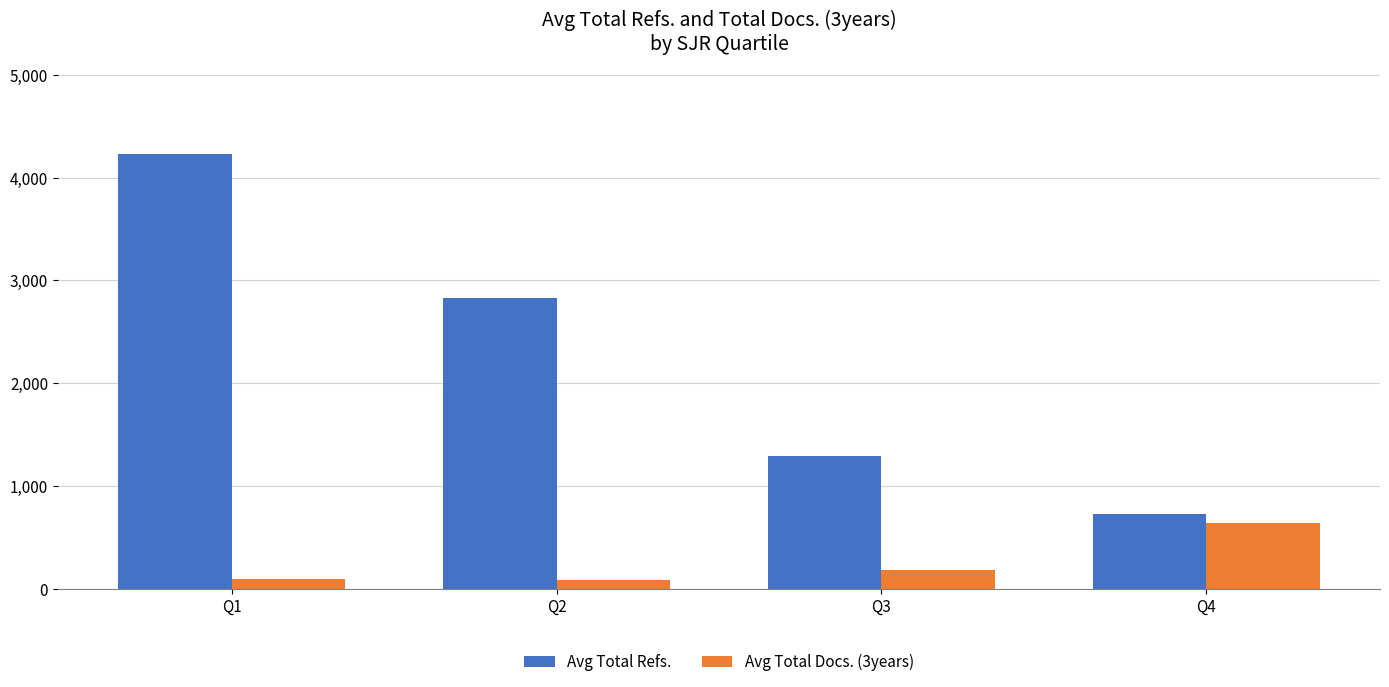

Rank the series by their maximum value, from lowest to highest.

Avg Total Docs. (3years), Avg Total Refs.